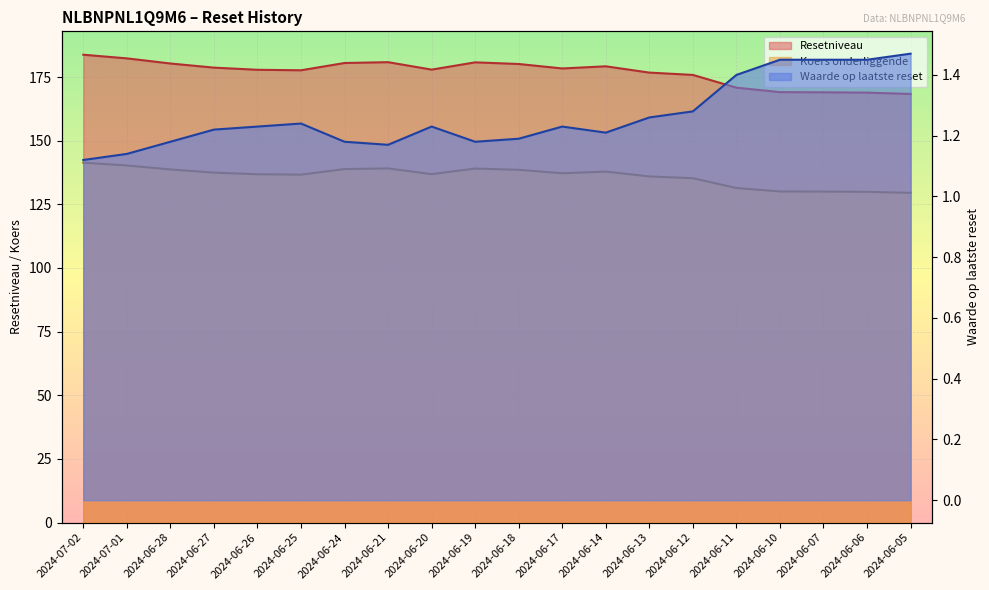

In Koers onderliggende op laatste reset, how many points are higher than both neighbors (excluding endpoints)?

3